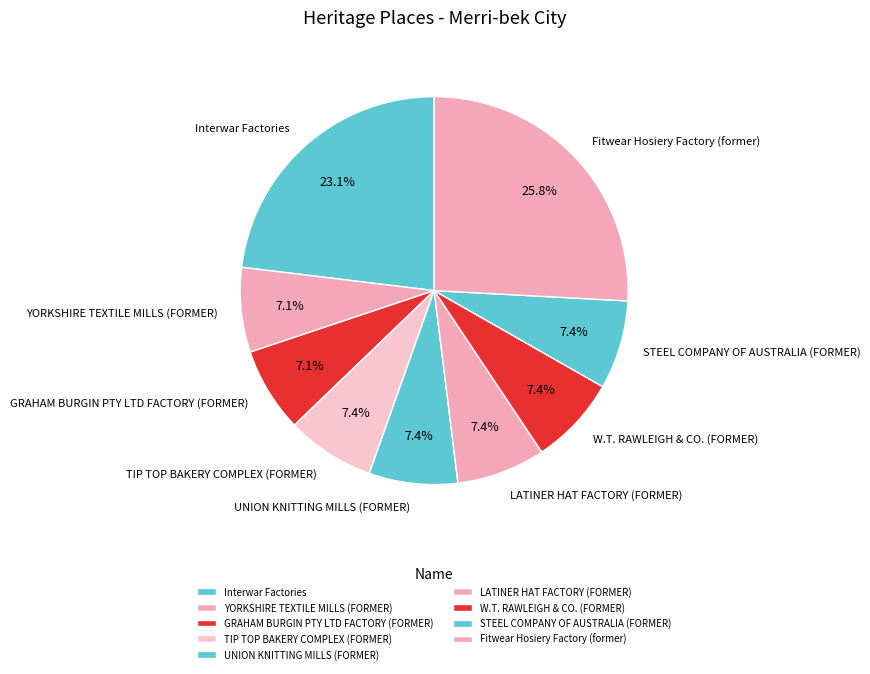

What portion of the pie excludes YORKSHIRE TEXTILE MILLS (FORMER)?

92.9%